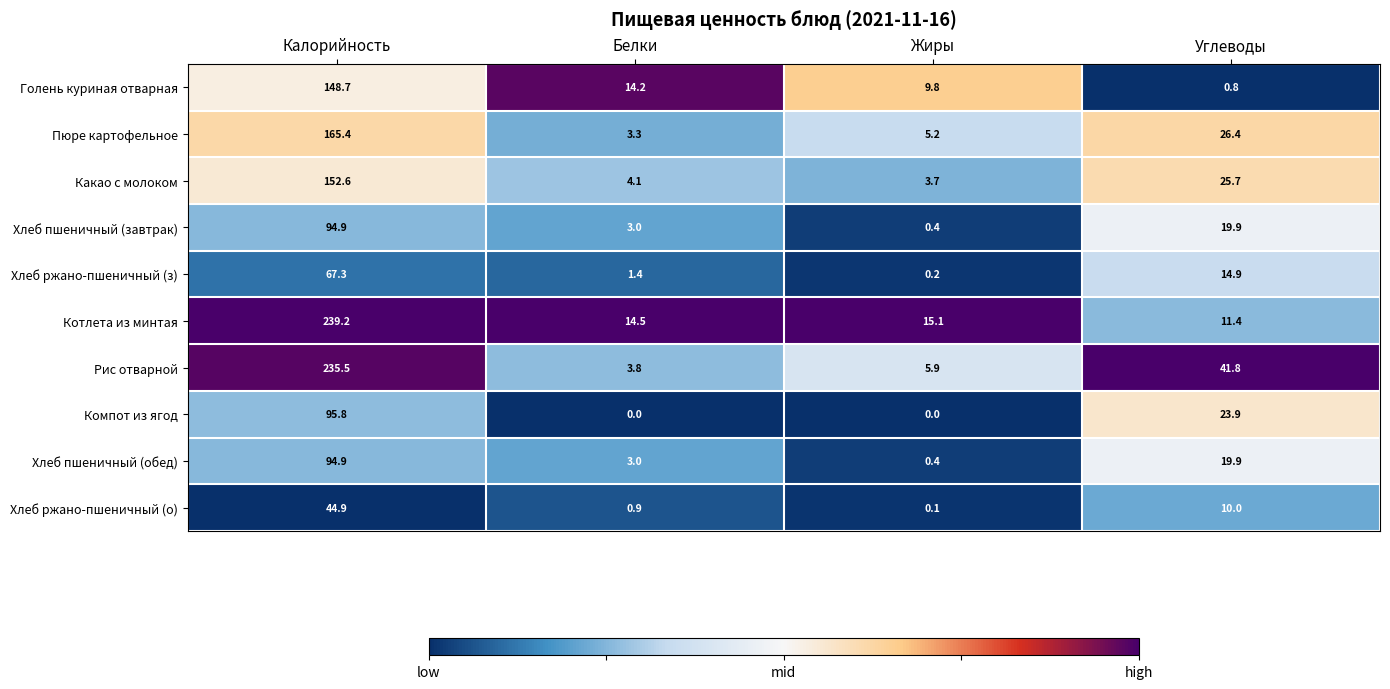

What is the average value of the Пюре картофельное series?

50.1